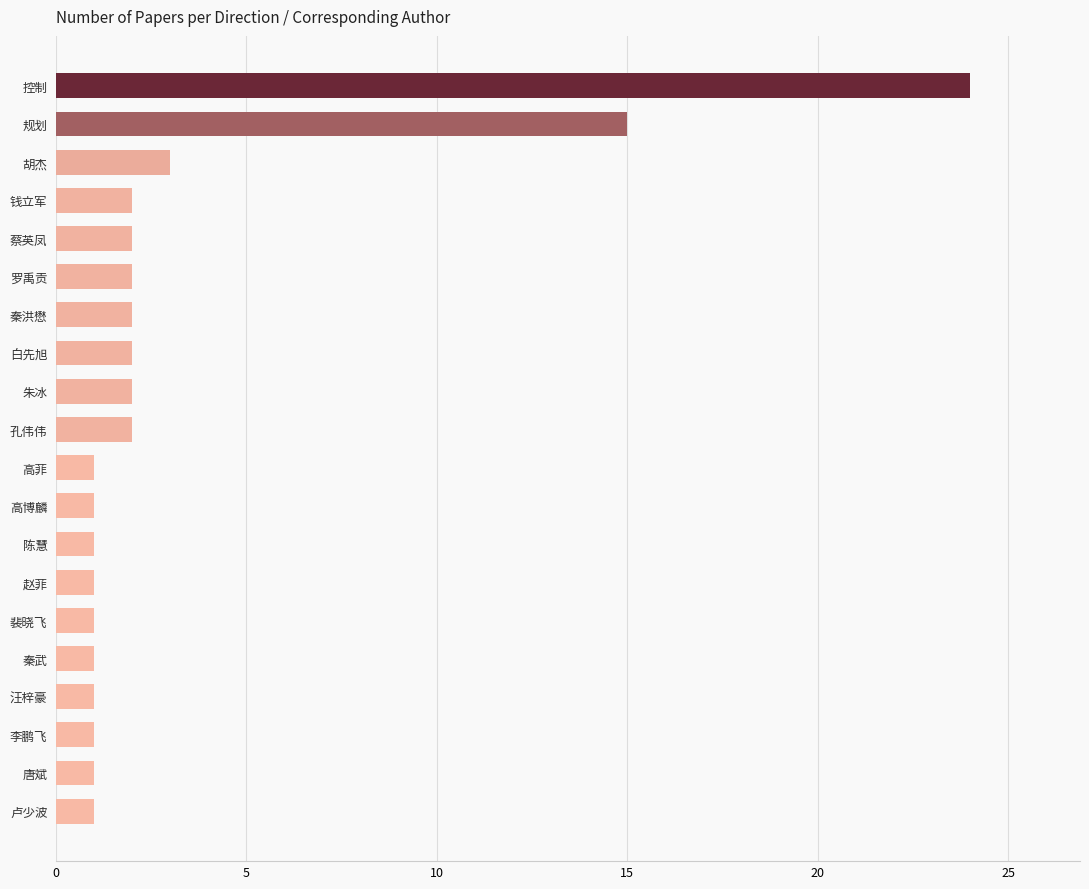

Reading top to bottom, transcribe all the data shown in this chart.

24	15	3	2	2	2	2	2	2	2	1	1	1	1	1	1	1	1	1	1